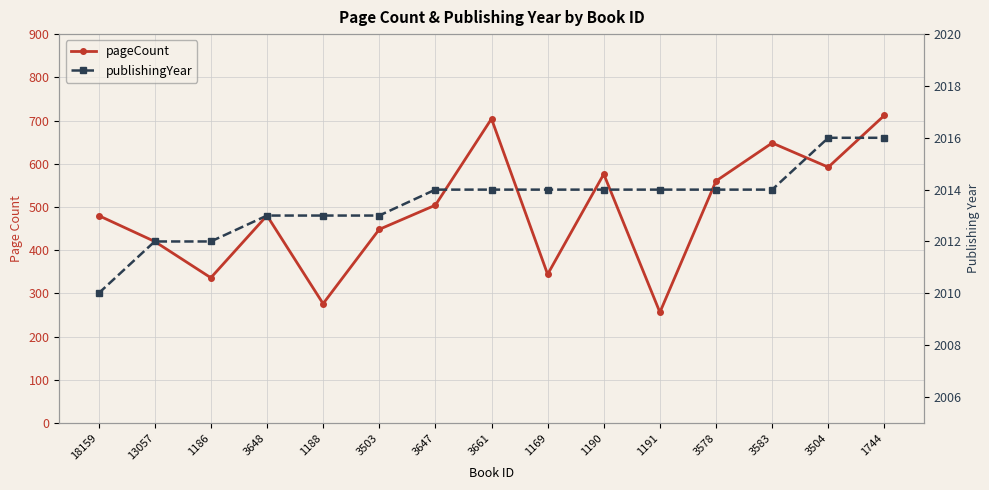

What is the difference between the second highest and minimum values in the pageCount series?

448